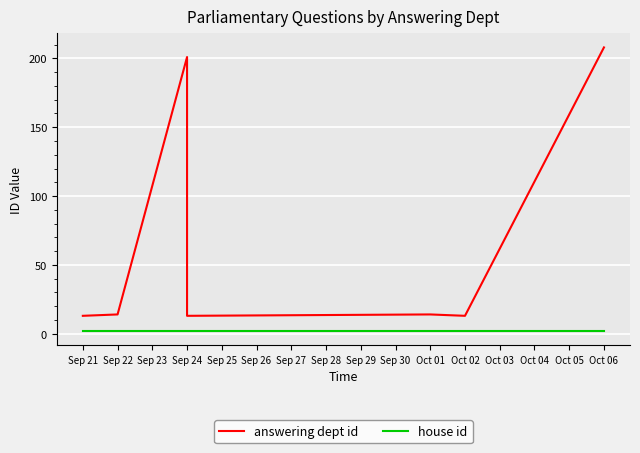

At which category does answering dept id reach its first local valley?

Sep 24